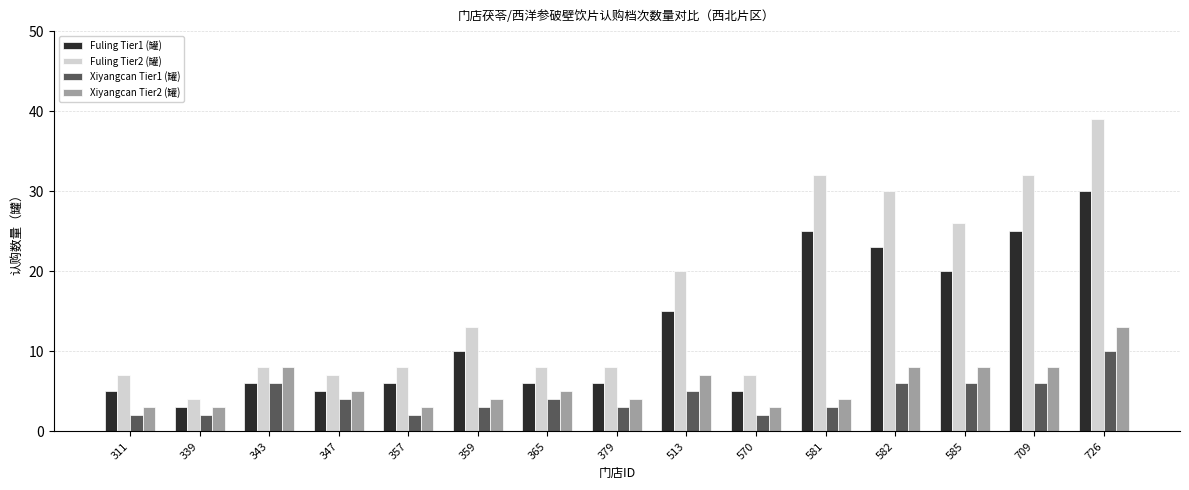

What is the average value of the Fuling Tier2 (罐) series?

17